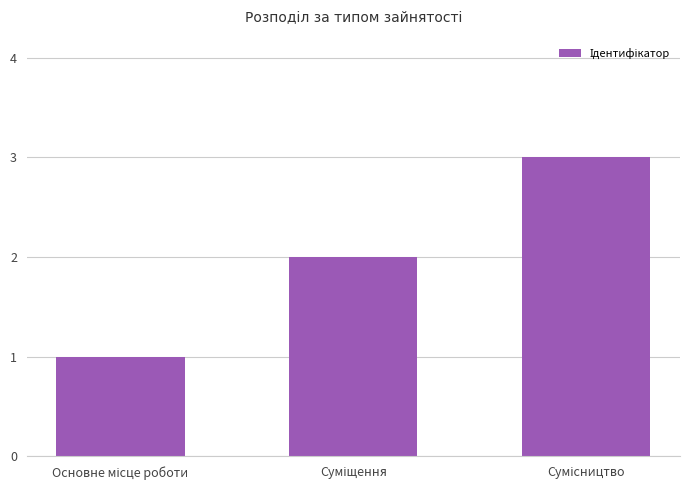

Count the values in the range 1 to 3.

3